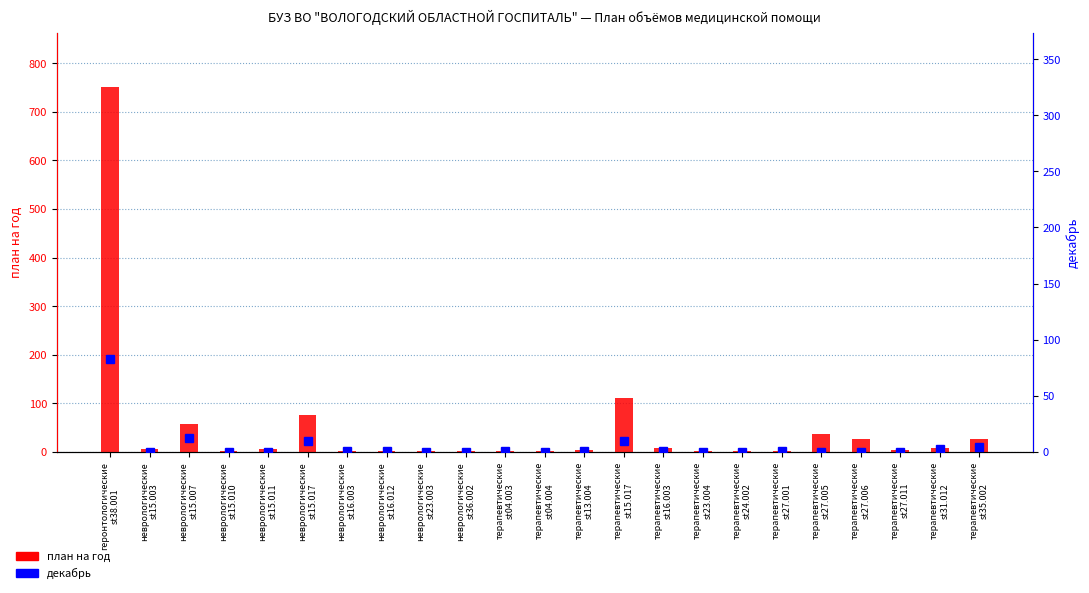

What is the sum of the декабрь values at терапевтические
st04.004 and терапевтические
st27.001?

1